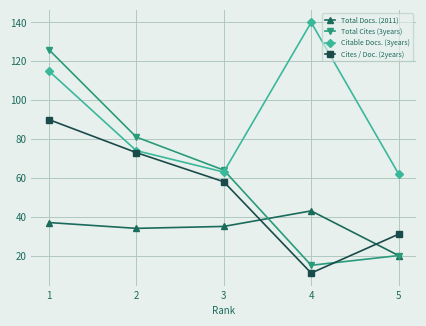

Is it true that Cites / Doc. (2years) equals 11.0 at 4?

True